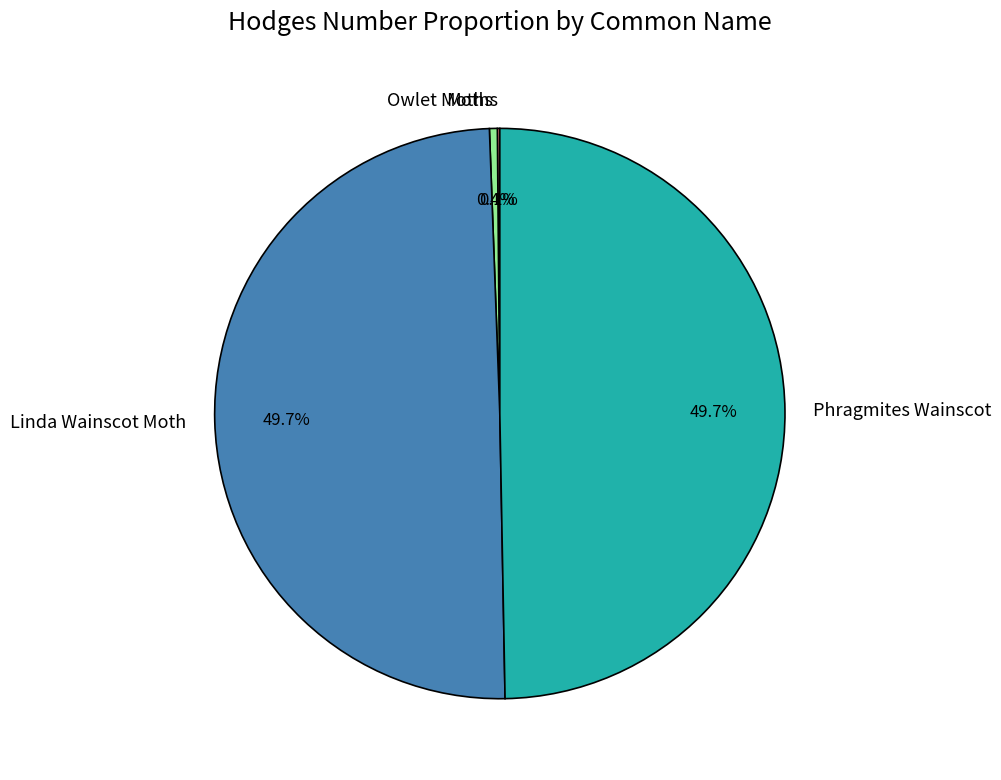

Is there any slice that represents more than half of the pie?

No